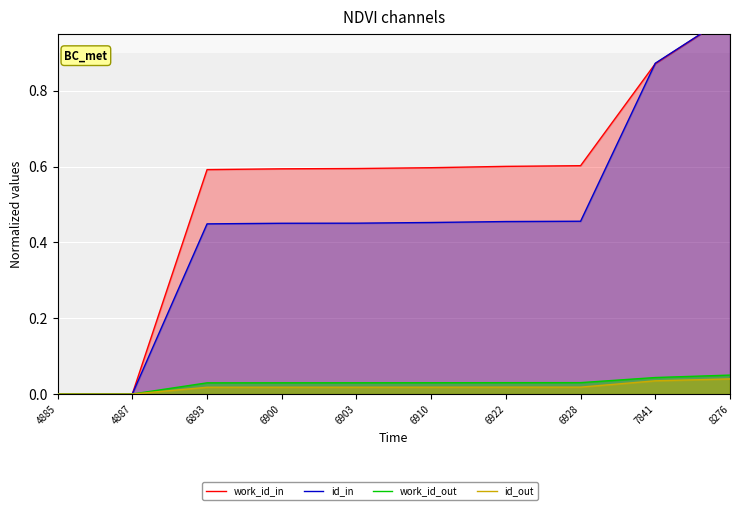

Reading left to right, transcribe all the data shown in this chart.

work_id_in: 0.0	0.0	0.6	0.6	0.6	0.6	0.6	0.6	0.9	1.0
id_in: 0.0	0.0	0.4	0.5	0.5	0.5	0.5	0.5	0.9	1.0
work_id_out: 0.0	0.0	0.0	0.0	0.0	0.0	0.0	0.0	0.0	0.1
id_out: 0.0	0.0	0.0	0.0	0.0	0.0	0.0	0.0	0.0	0.0